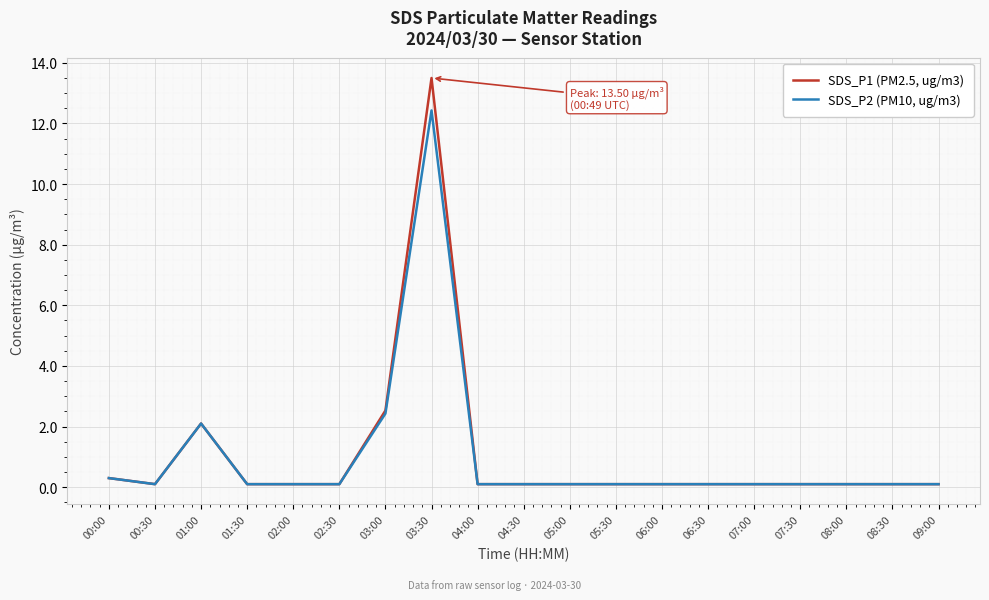

List the series in order of their peak value, lowest first.

SDS_P2 (PM10, ug/m3), SDS_P1 (PM2.5, ug/m3)